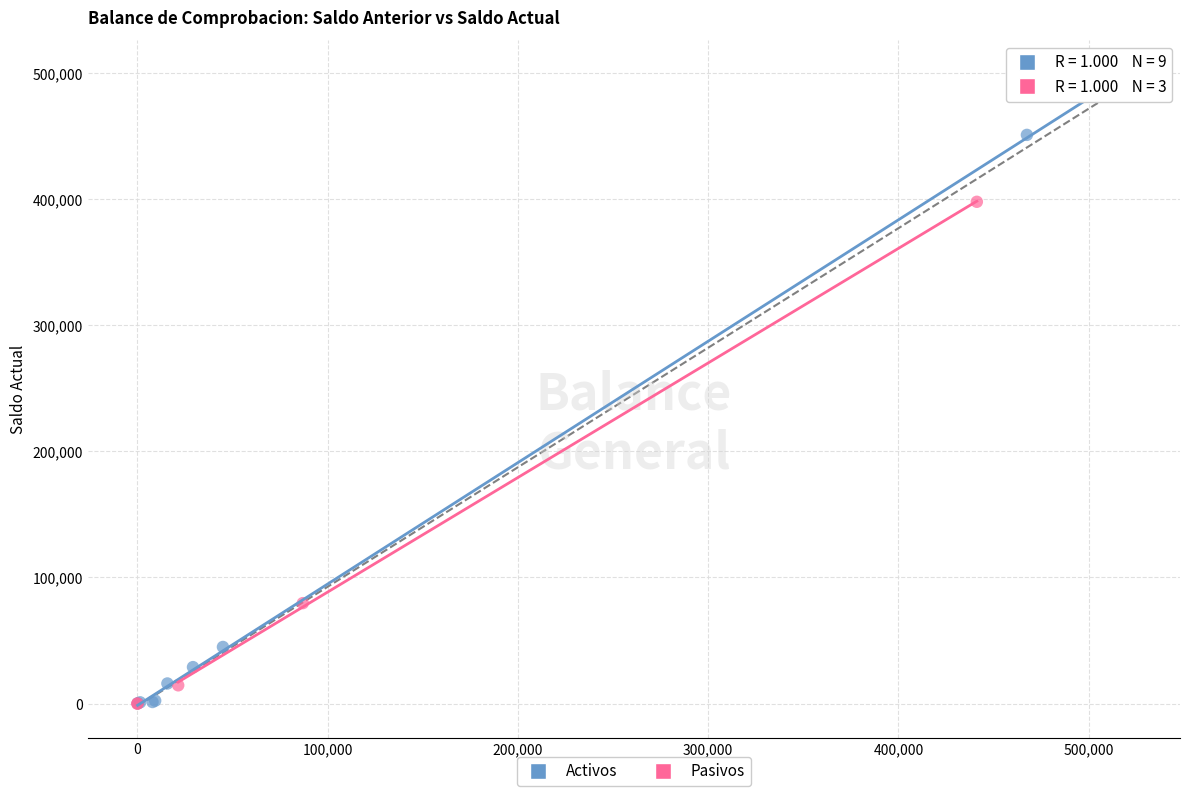

Which series reaches the maximum Y coordinate?

Activos